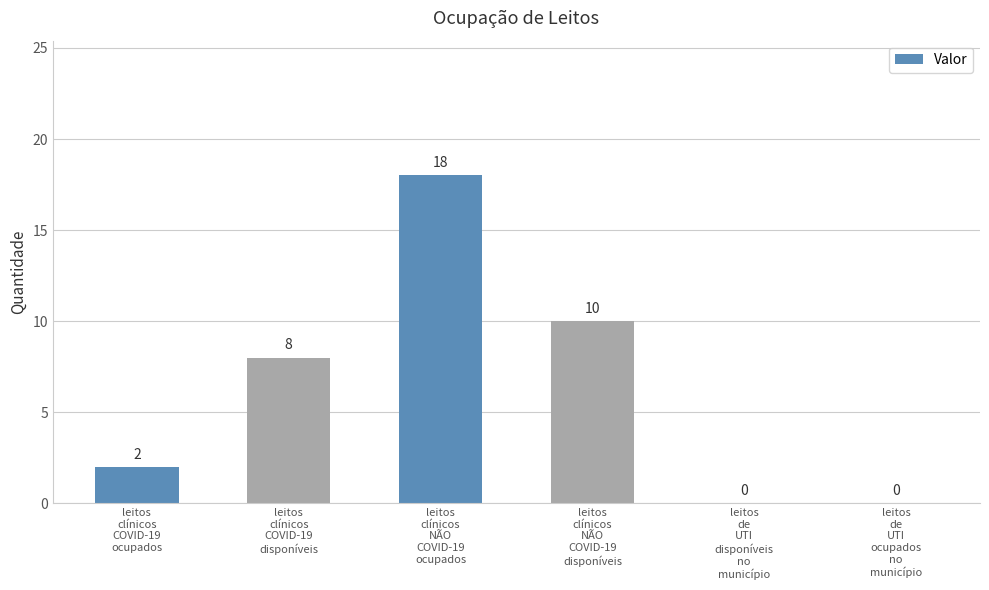

What is the greatest value displayed?

18